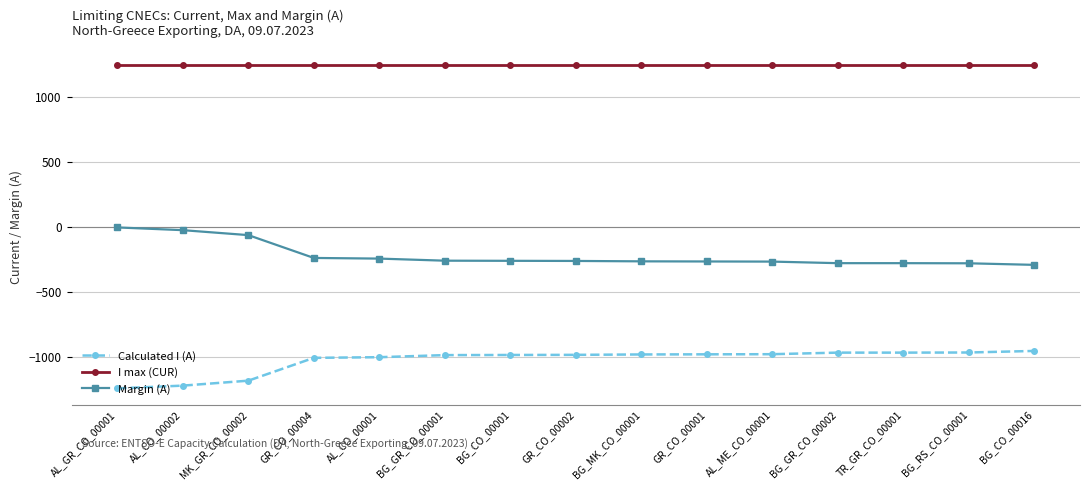

Rank the series at GR_CO_00004 from lowest to highest value.

Calculated I (A), Margin (A), I max (CUR)